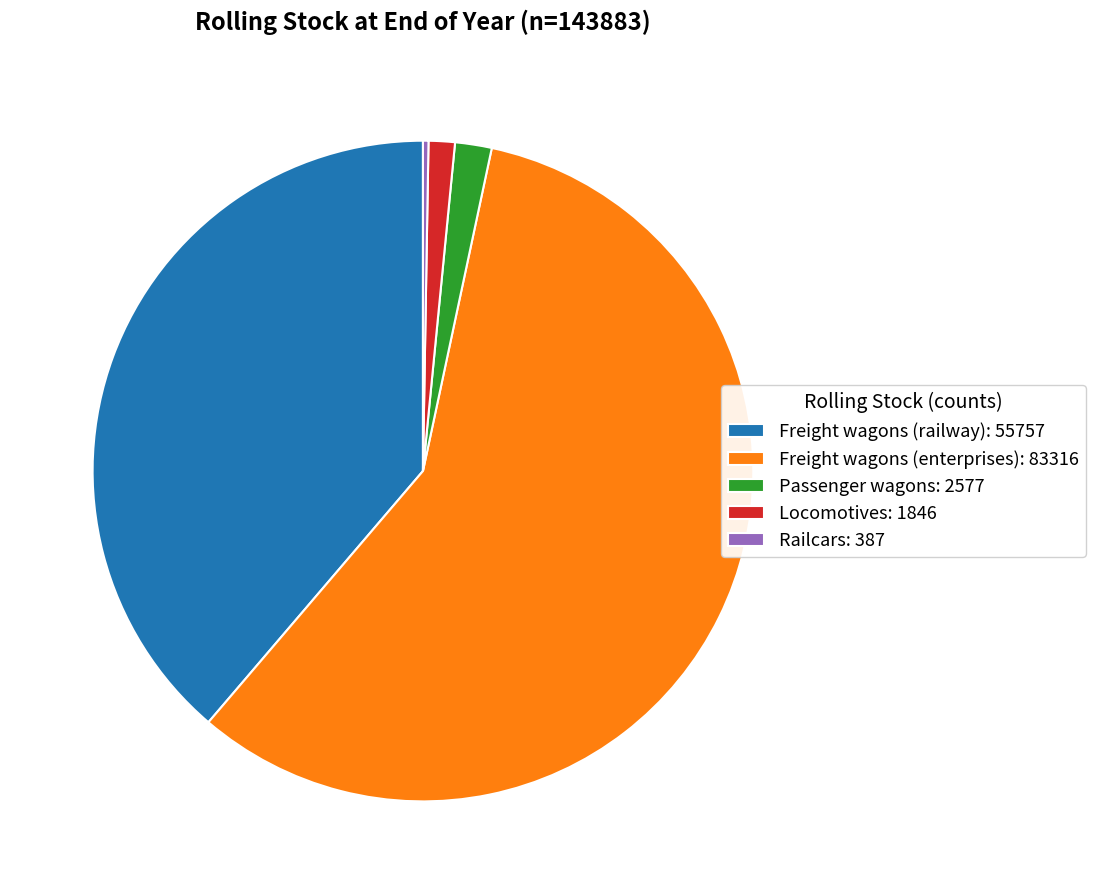

Approximately how many times larger is the value at Freight wagons (railway): 55757 compared to Passenger wagons: 2577?

21.6